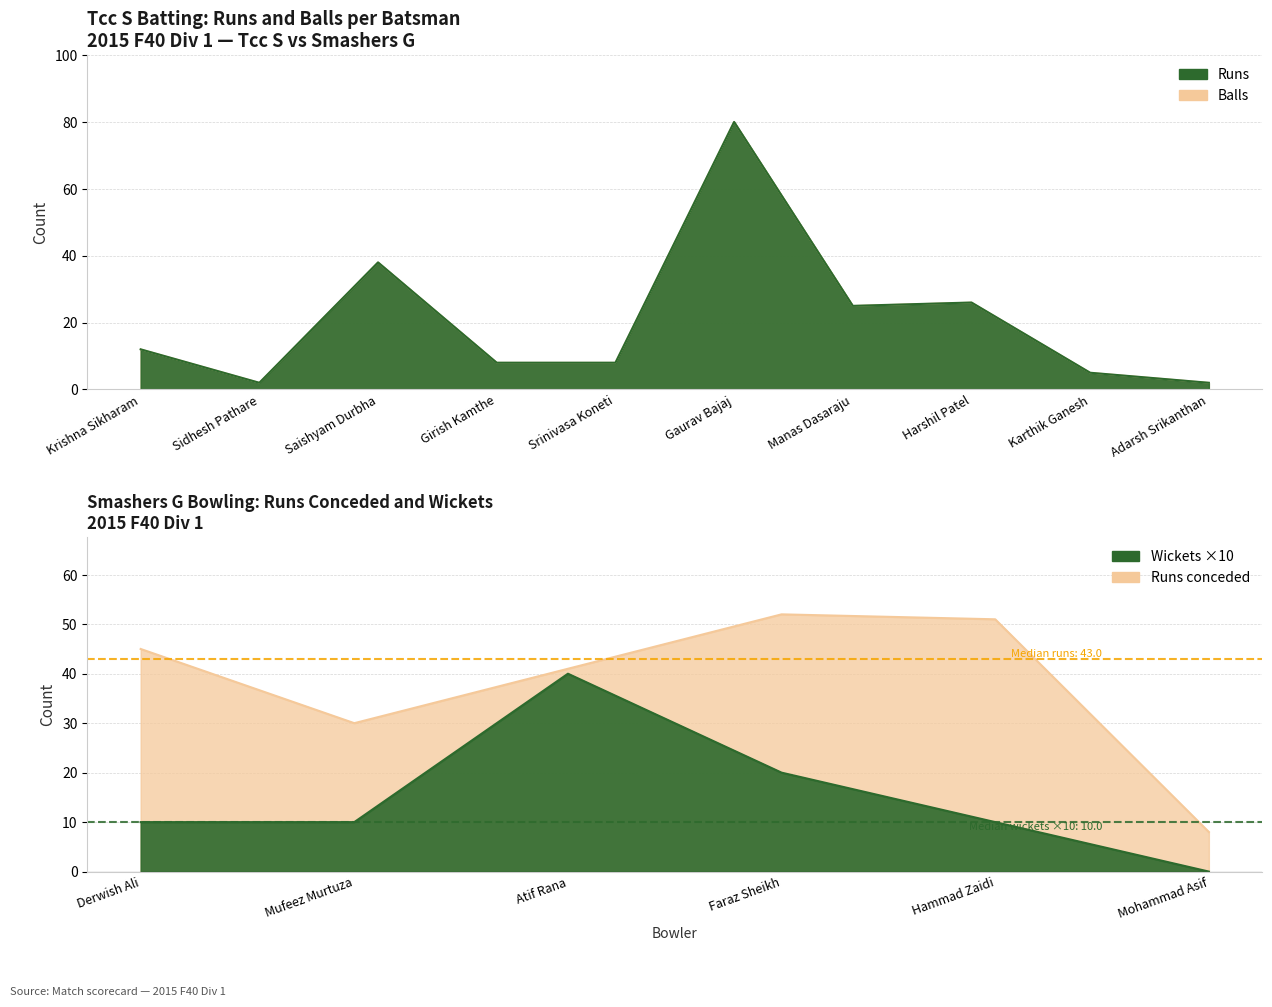

Is it true that Balls equals 26 at Harshil Patel?

True